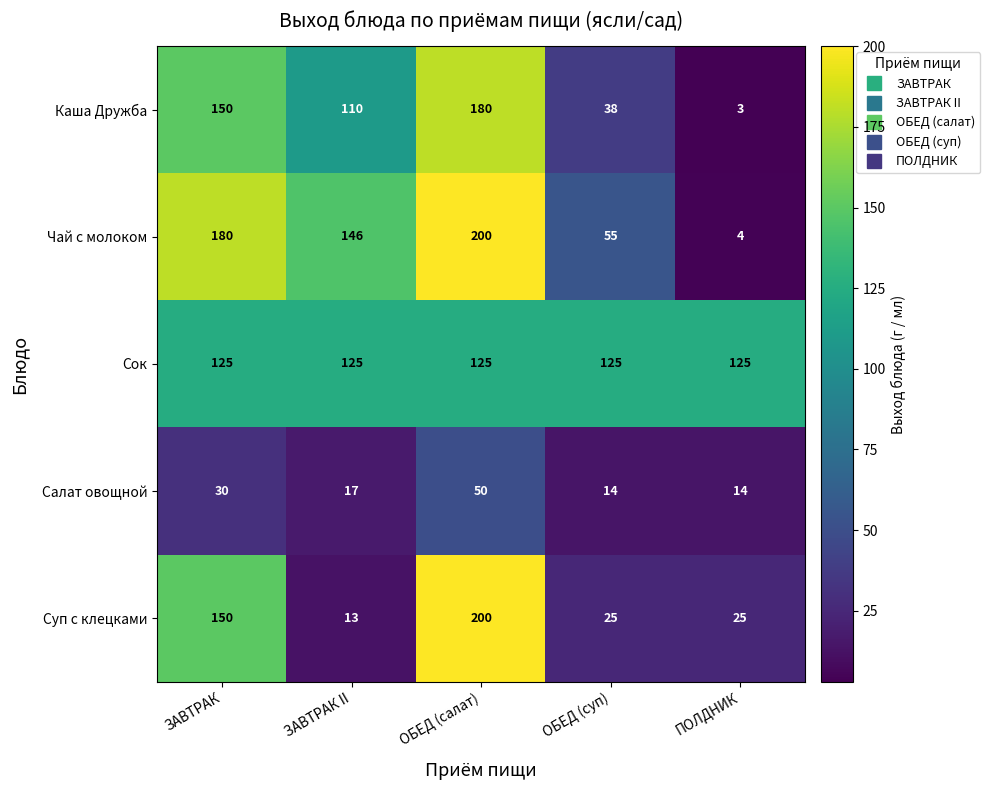

Count the number of data series in this chart.

5